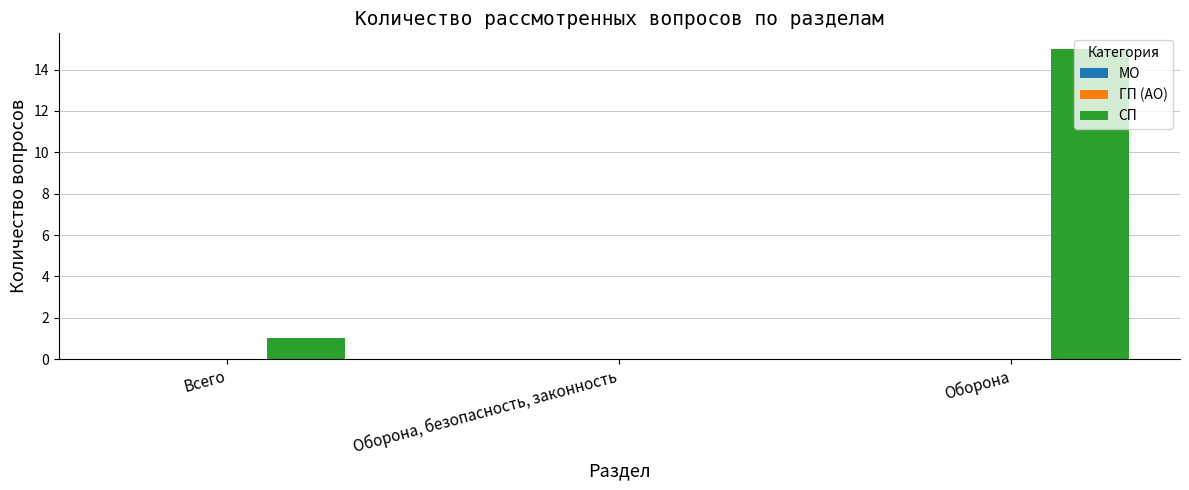

True or false: the data shows 0 at Оборона, безопасность, законность.

True